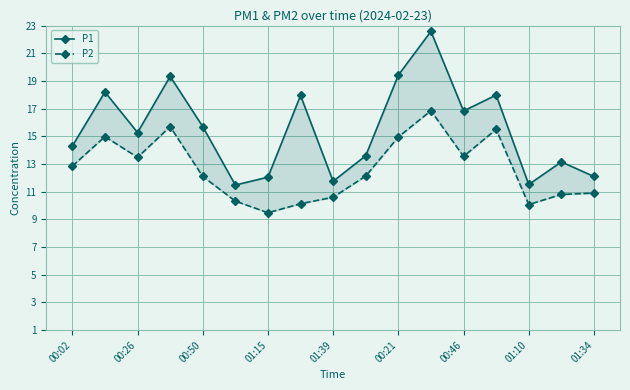

What is the maximum value for P2?

16.9